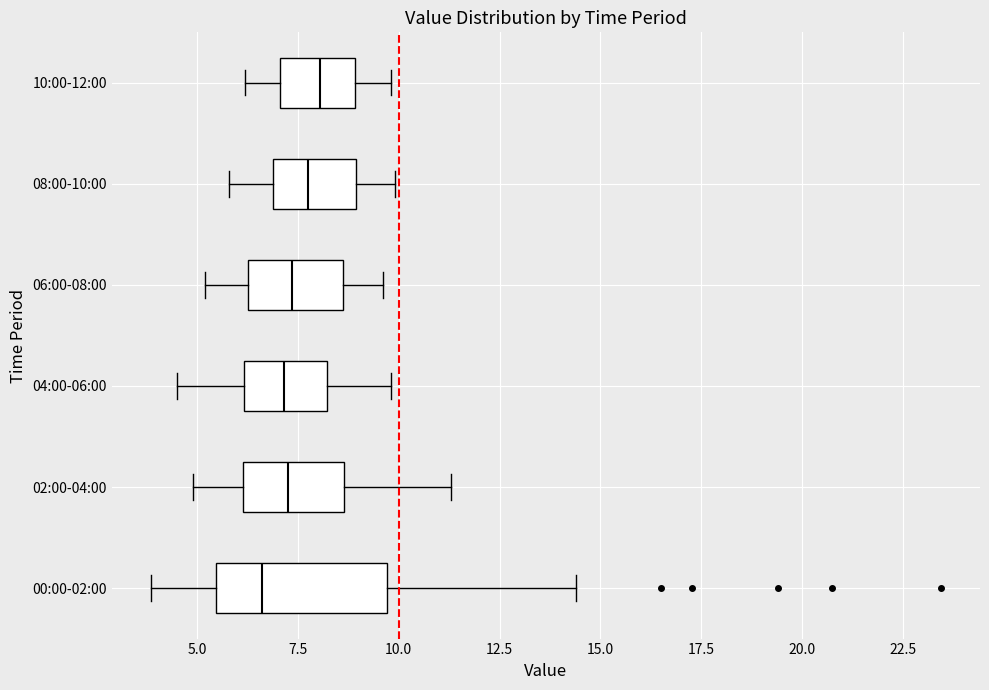

Where does the left whisker of the box for 06:00-08:00 end on the x-axis? The values are not printed on the chart, so give them approximately, as read against the axis.

5.0